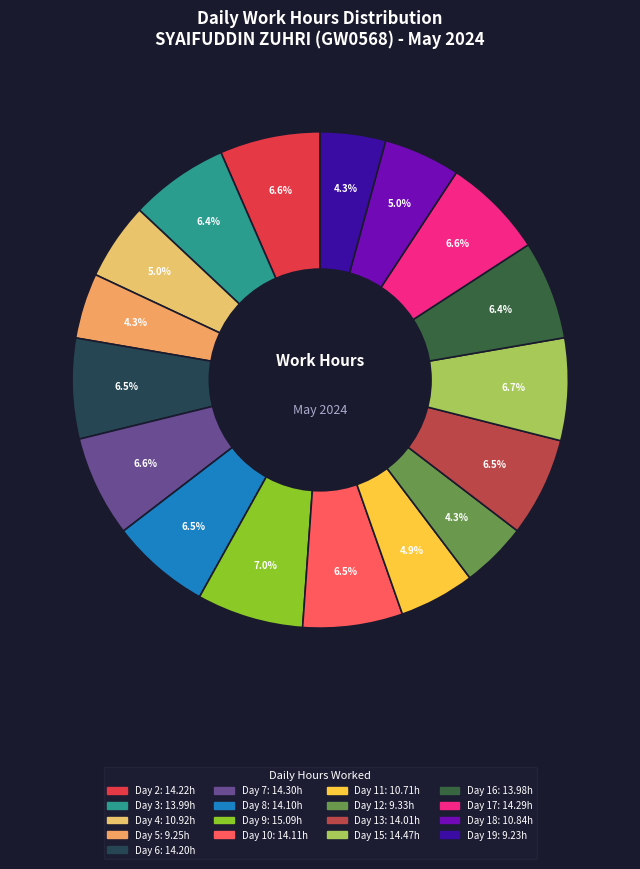

To the nearest percent, what is the difference between the Day 8 and Day 18 slice percentages?

2%